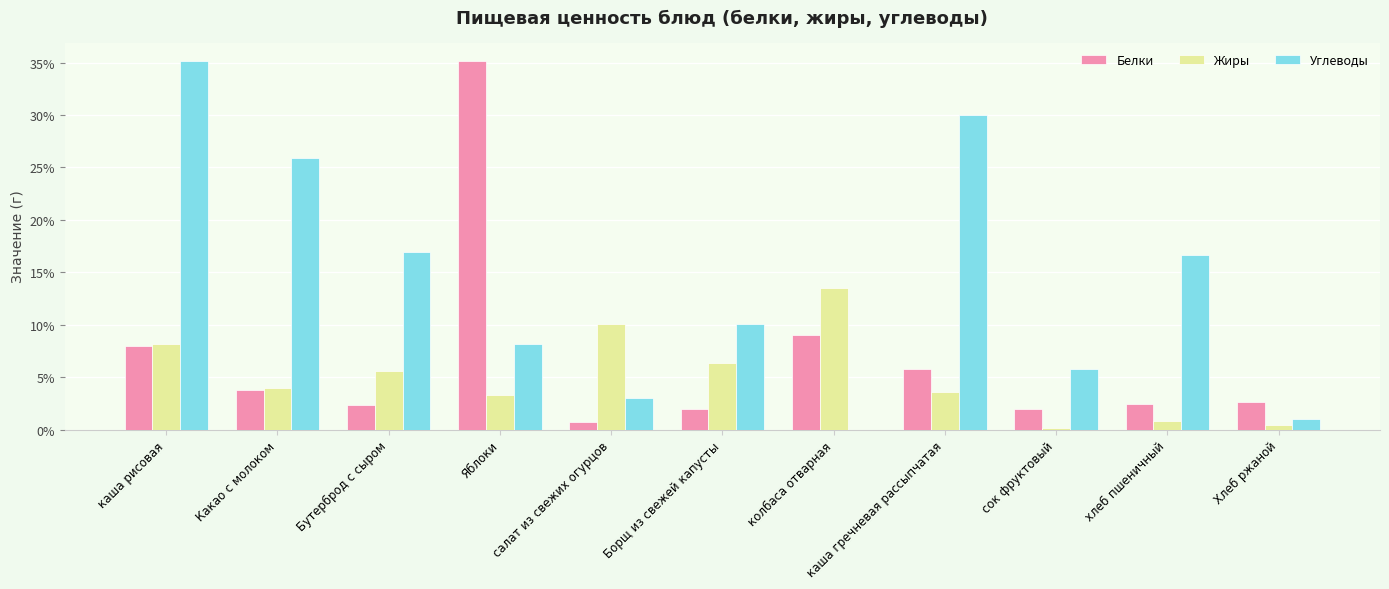

Which category has the highest value in the Углеводы series?

каша рисовая